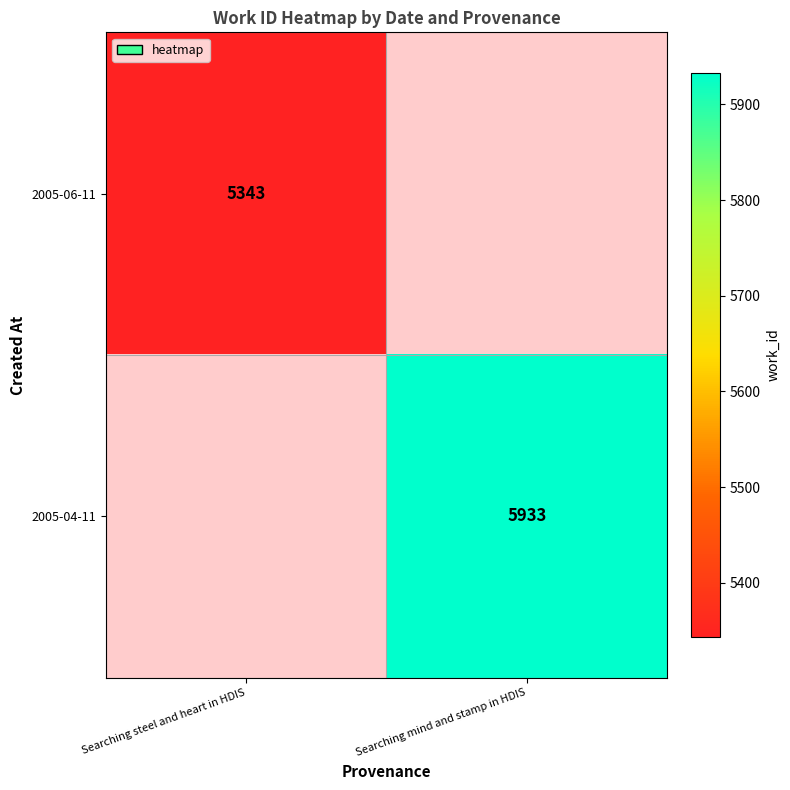

Is the value of 2005-04-11 at Searching mind and stamp in HDIS greater than the value of 2005-06-11 at Searching steel and heart in HDIS?

Yes